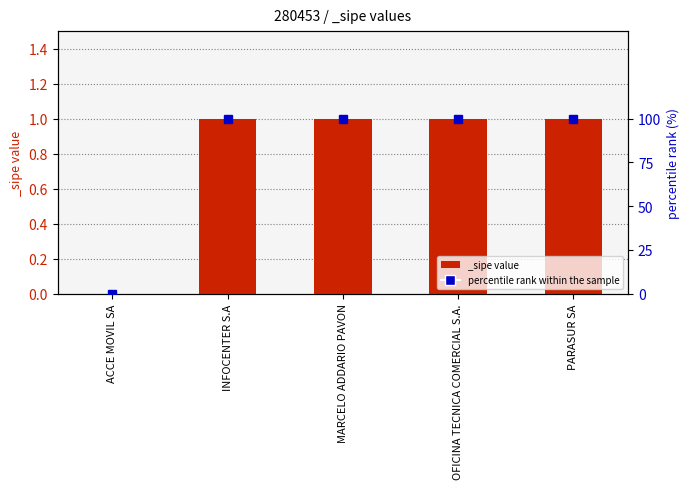

List the labels in order of value, smallest first.

ACCE MOVIL SA, INFOCENTER S.A, MARCELO ADDARIO PAVON, OFICINA TECNICA COMERCIAL S.A., PARASUR SA